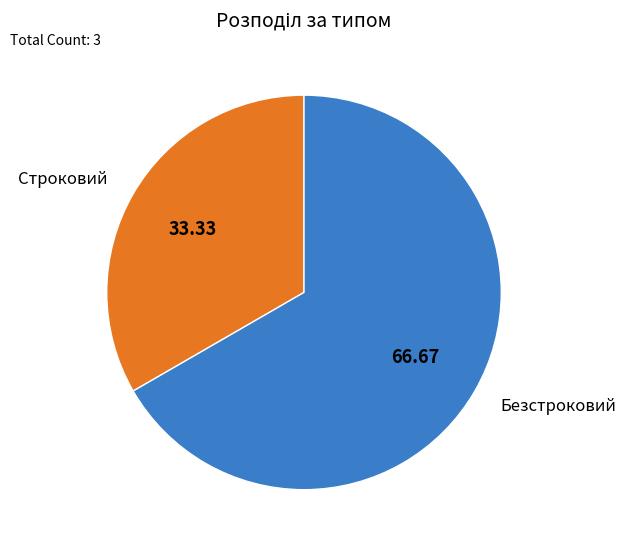

How many slices are in this pie chart?

2